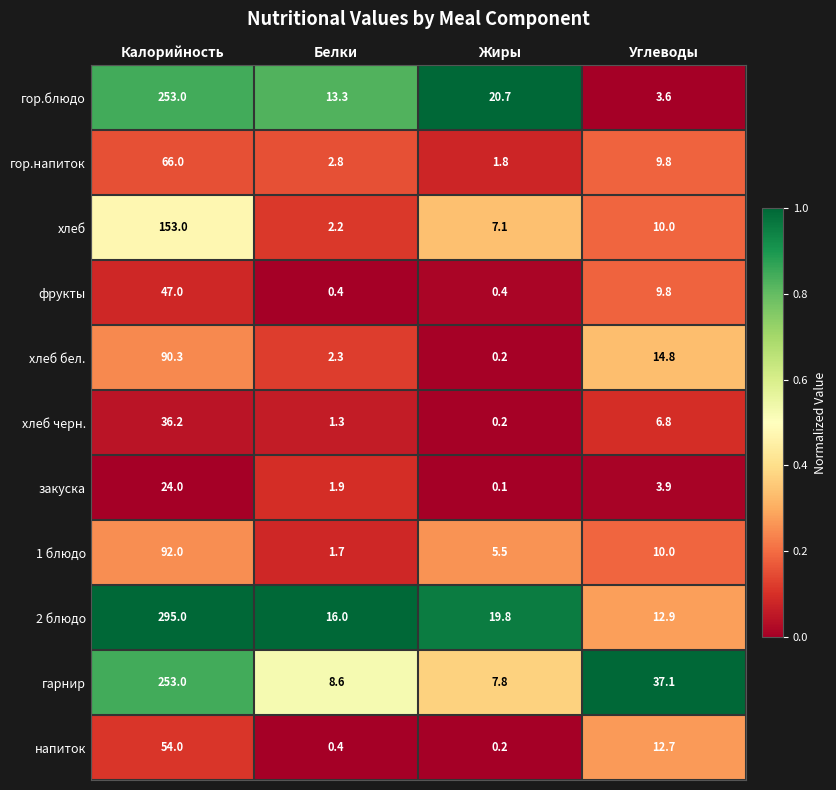

How many categories are shown in the chart?

4